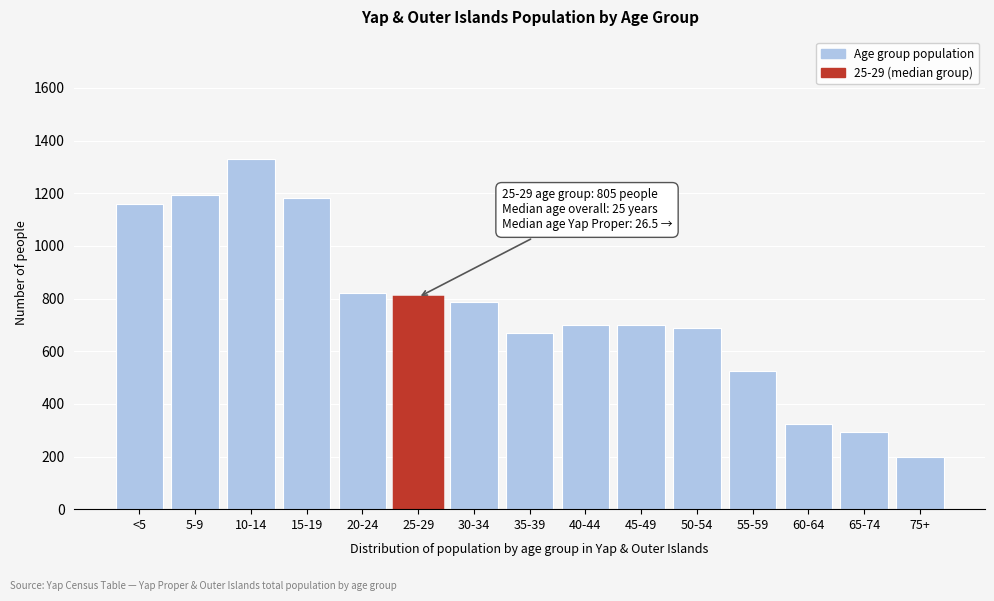

Approximately how many times larger is the value at 25-29 compared to 75+?

4.0